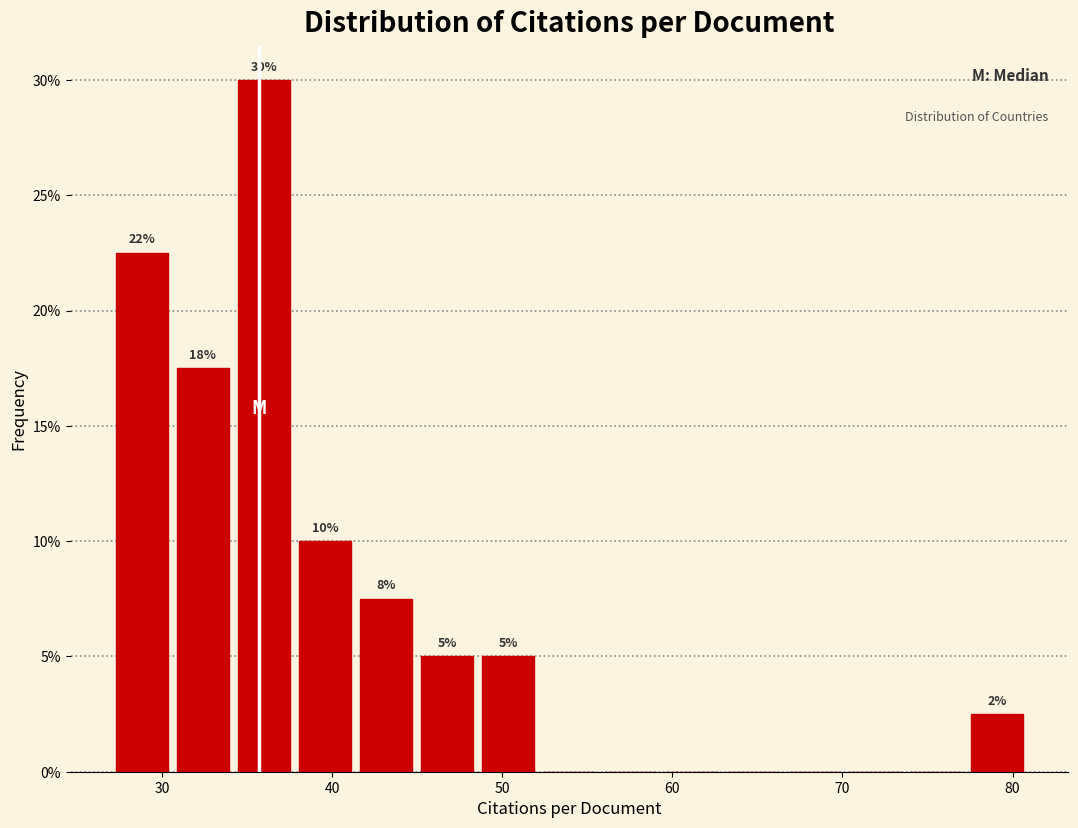

Read against the x-axis, roughly where is the centre of the tallest bar?

36